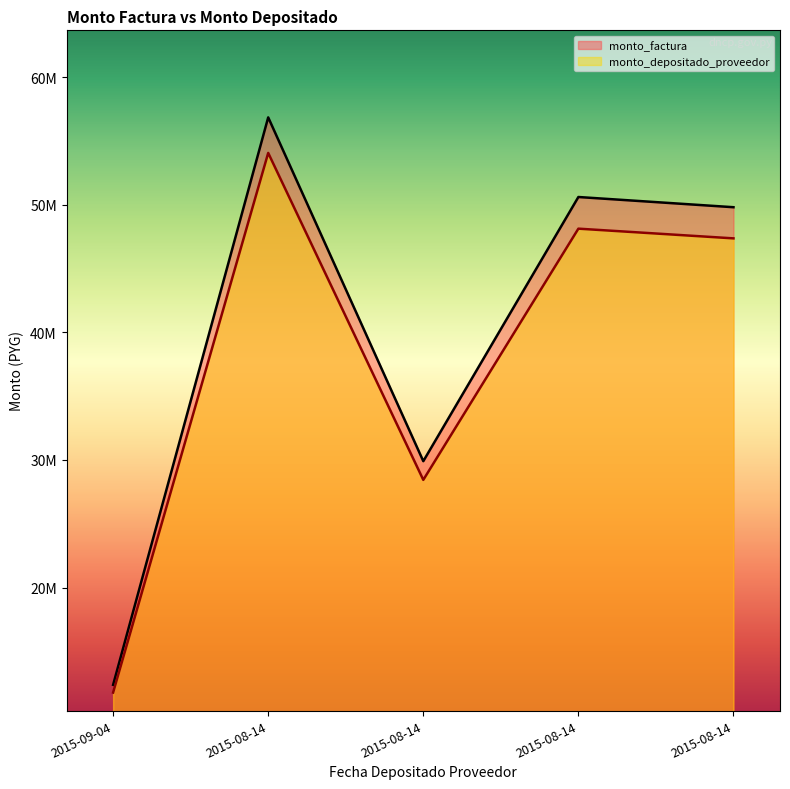

What is the difference between the highest and lowest values at 2015-08-14?

2786194